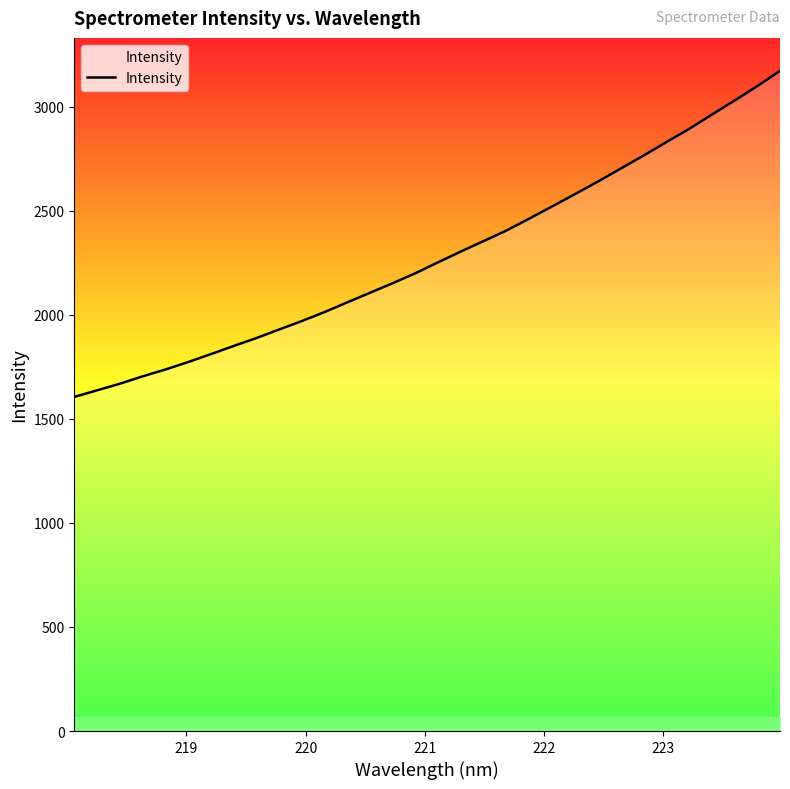

What is the difference between the maximum and minimum values?

1566.4